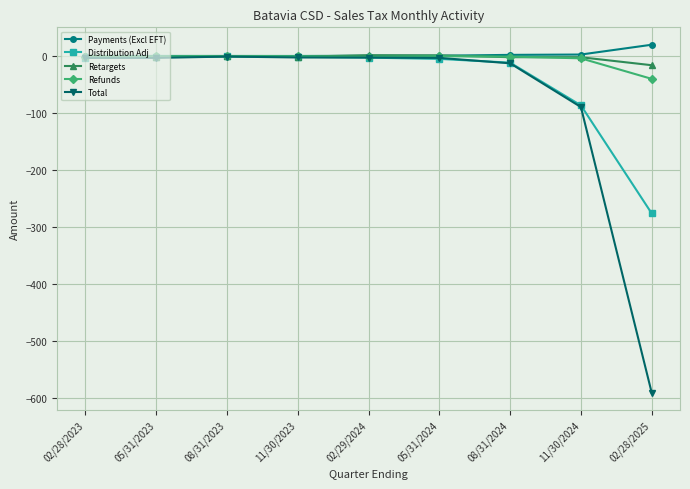

Which series changed the most between 05/31/2024 and 02/28/2025?

Total